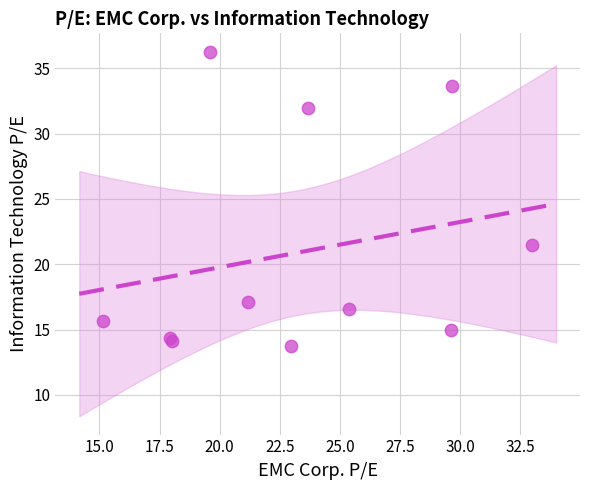

What Y value in the scatter plot is closest to 25?

21.5